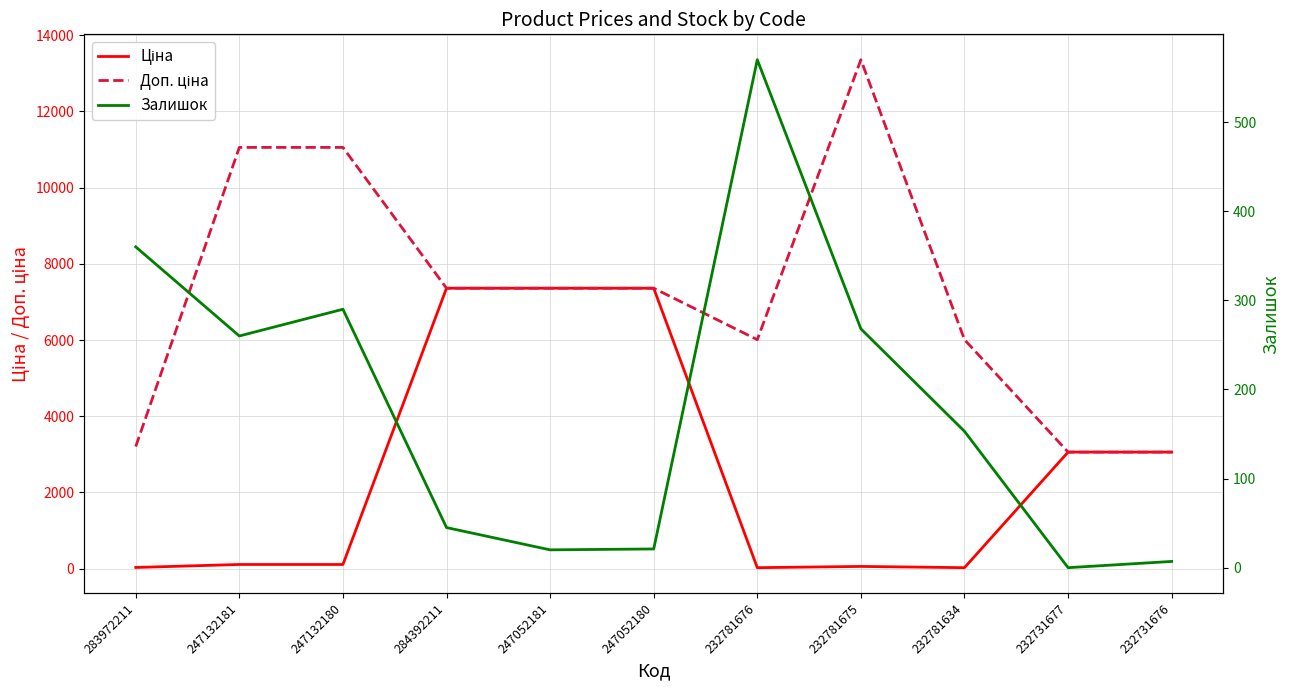

How many values in the Доп. ціна series are below 7360?

5